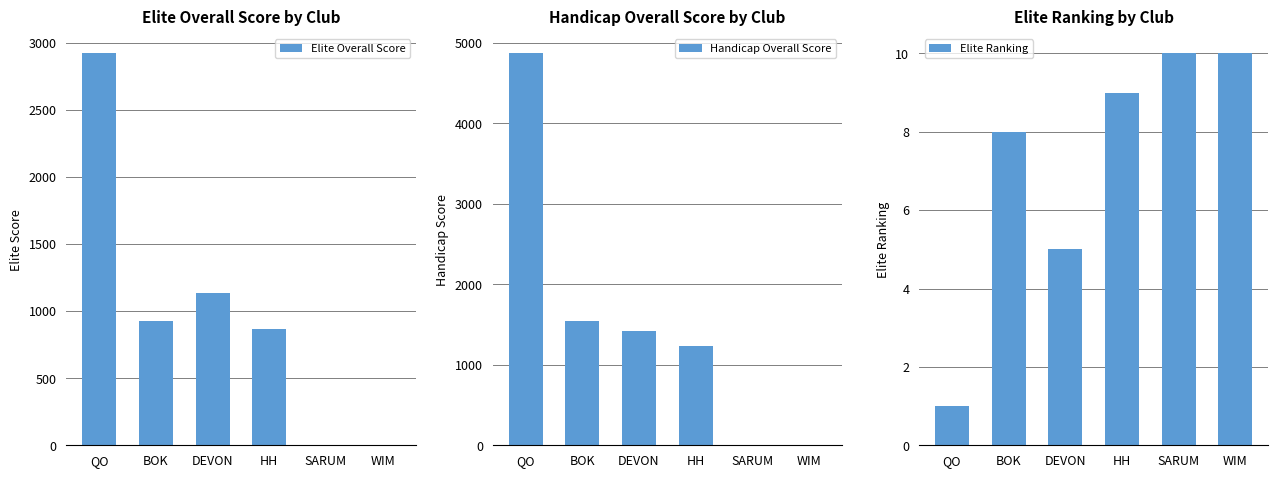

Between BOK and WIM, which series saw the biggest shift?

Handicap Overall Score